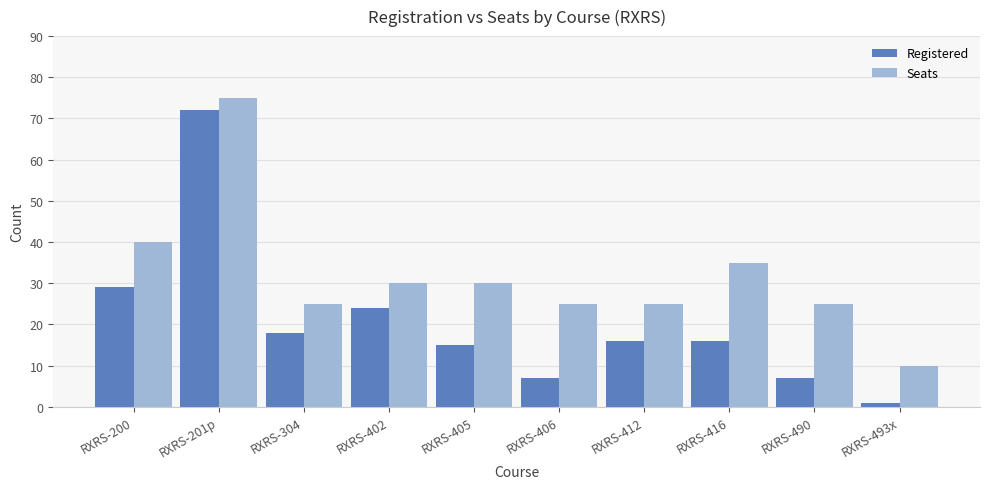

At how many categories does at least one series exceed 65?

1